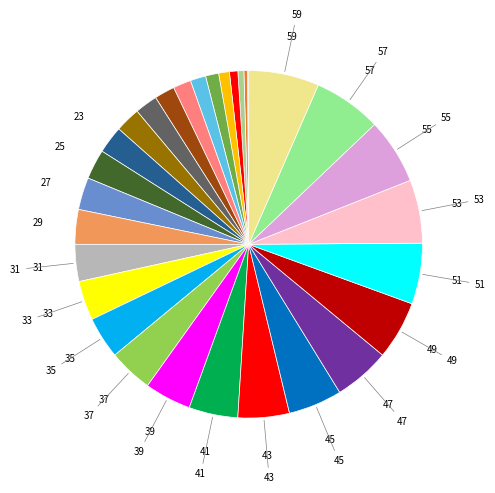

To the nearest percent, what is the difference between the largest and smallest slice percentages?

7%